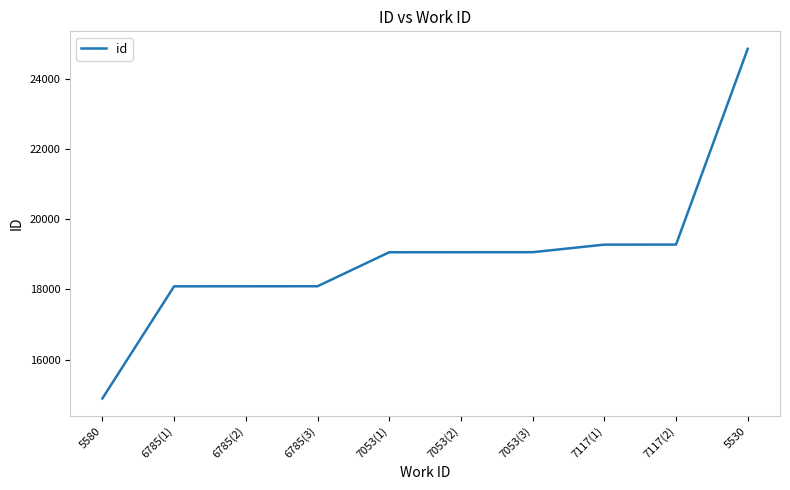

What is the change in value from 6785(3) to 5530?

+6761